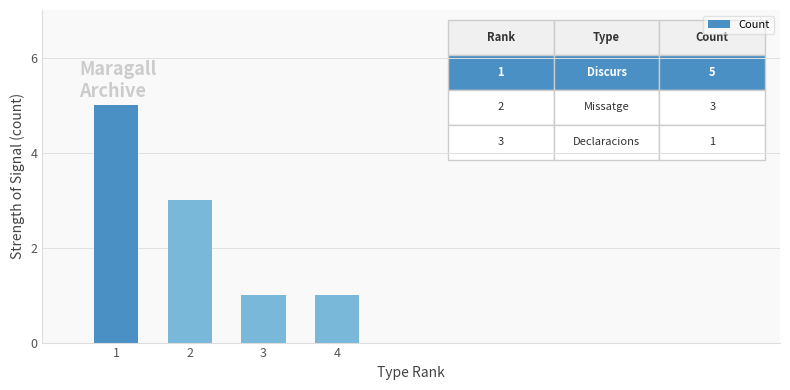

Where does the data first go above 3?

1